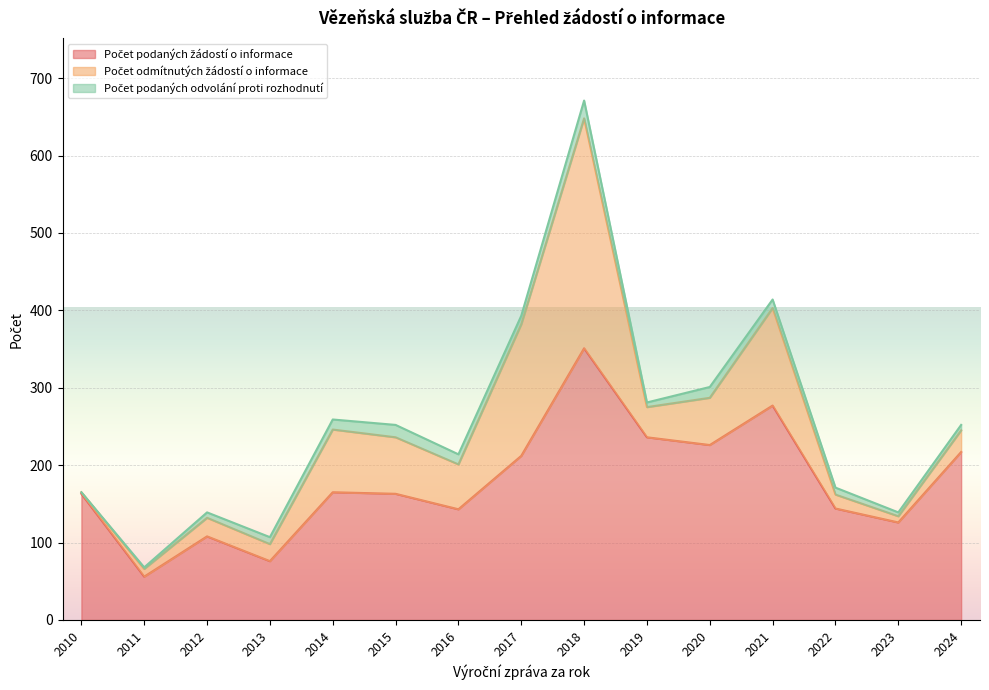

How many data points in Počet podaných odvolání proti rozhodnutí are above 9?

7